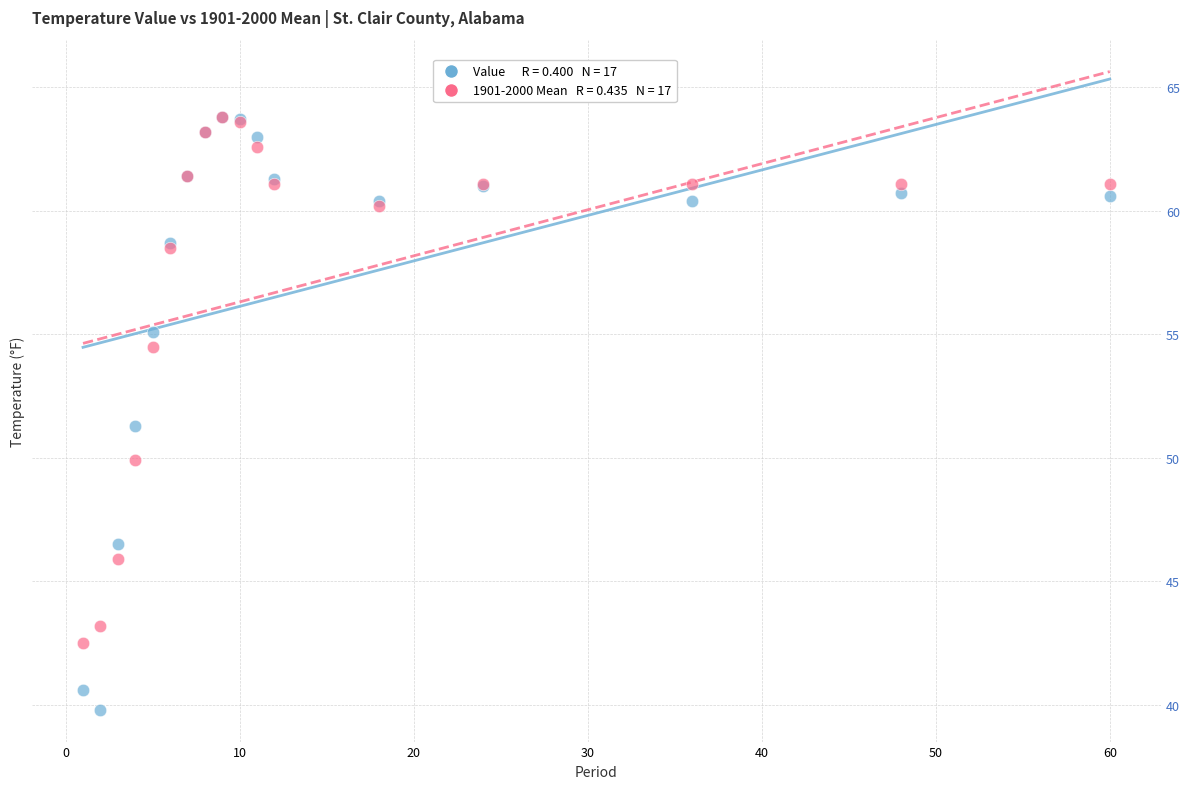

Across all series, what Y value is closest to 51?

51.3